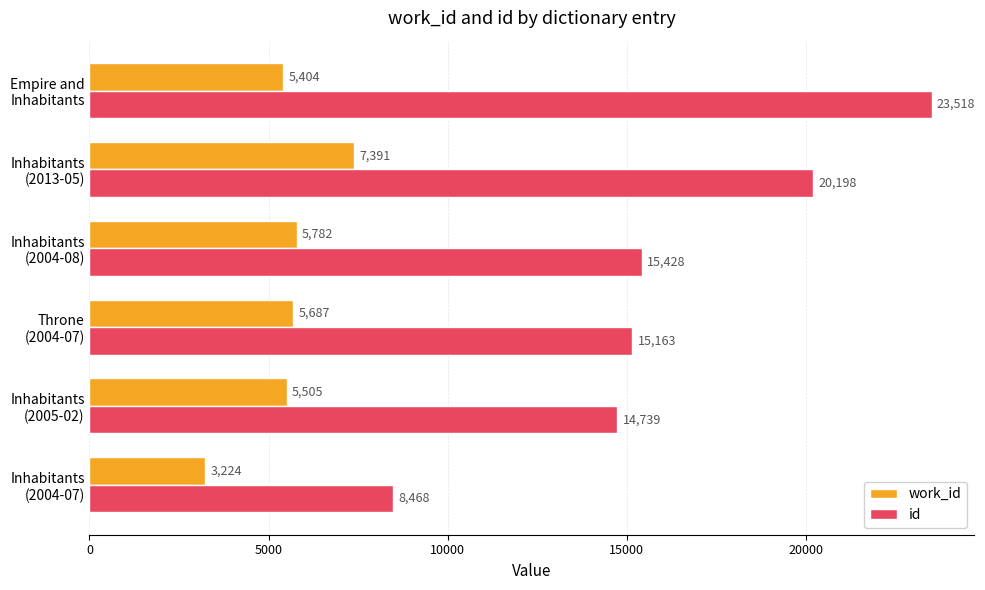

Count the number of categories in the chart.

6